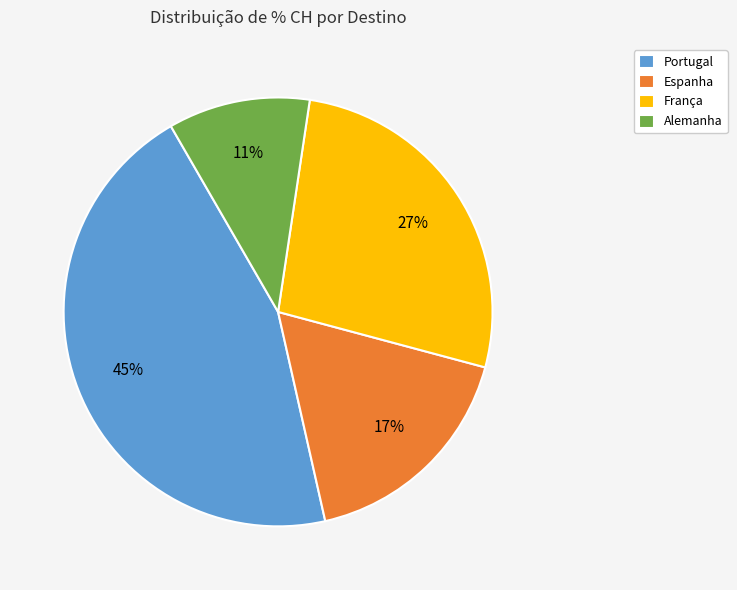

Is the sum of França and Portugal greater than half?

Yes